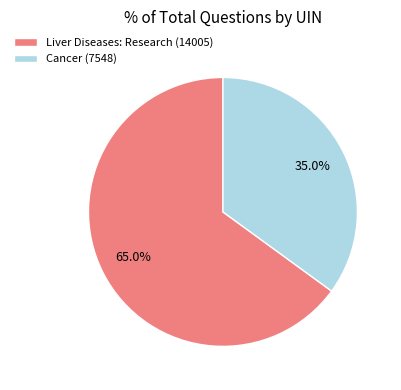

What is the ratio of the value at Liver Diseases: Research (14005) to the value at Cancer (7548)?

1.9